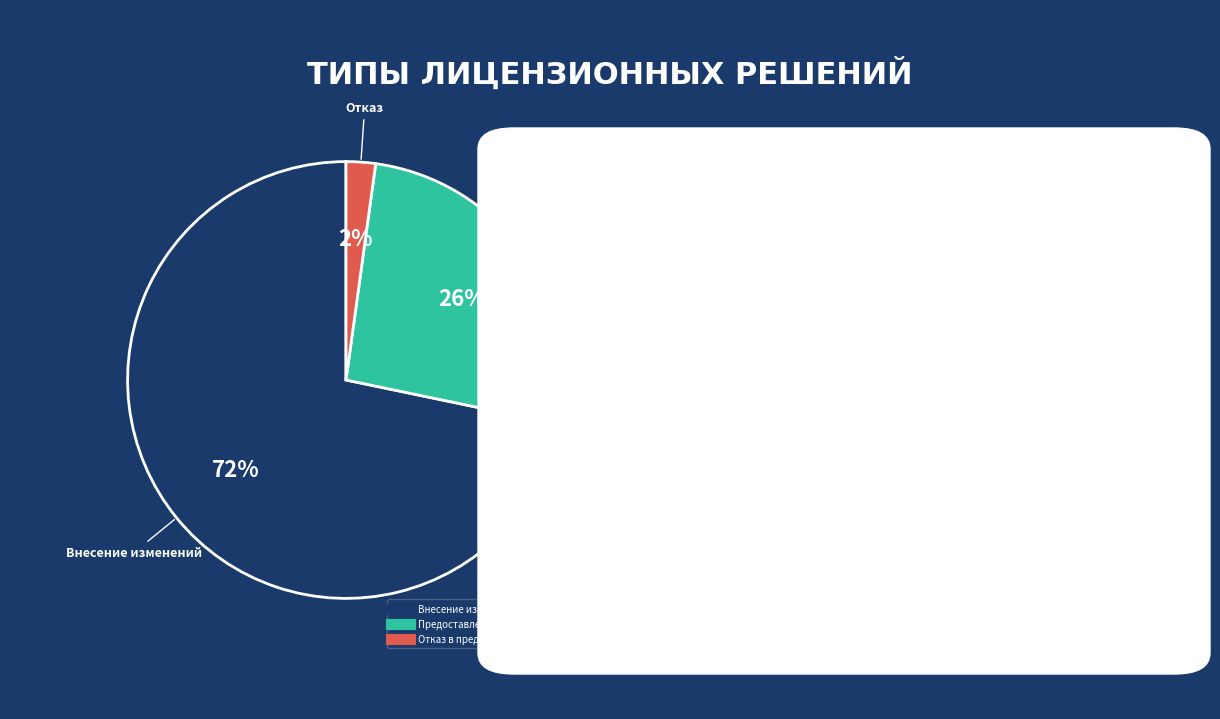

Rank the categories by value from lowest to highest.

Отказ в предоставлении лицензии, Предоставление лицензии, Внесение изменений в реестр лицензий